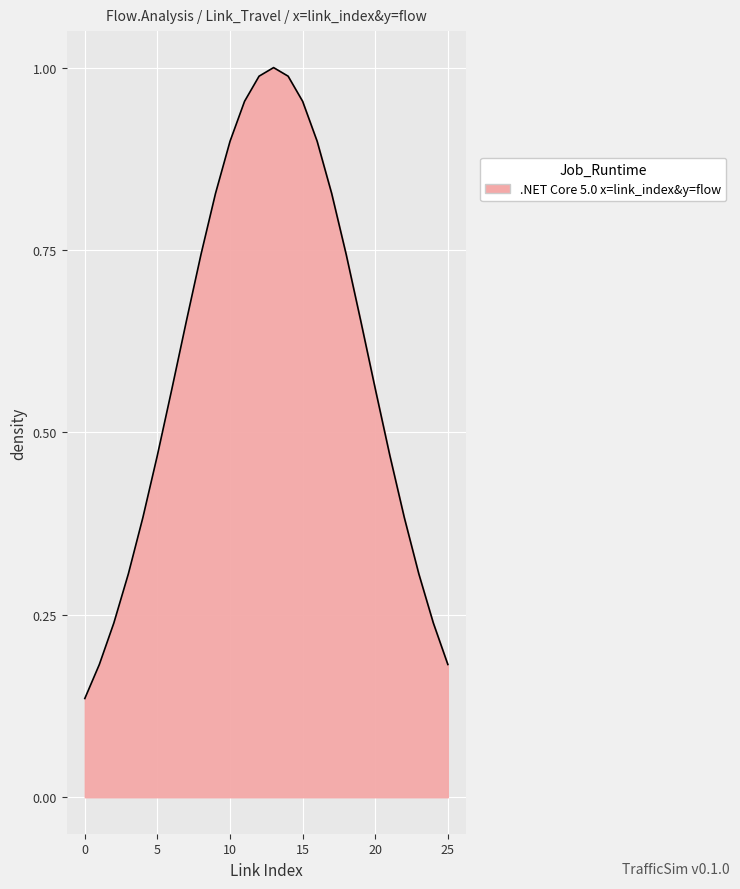

What is the difference between the maximum and minimum values?

0.9